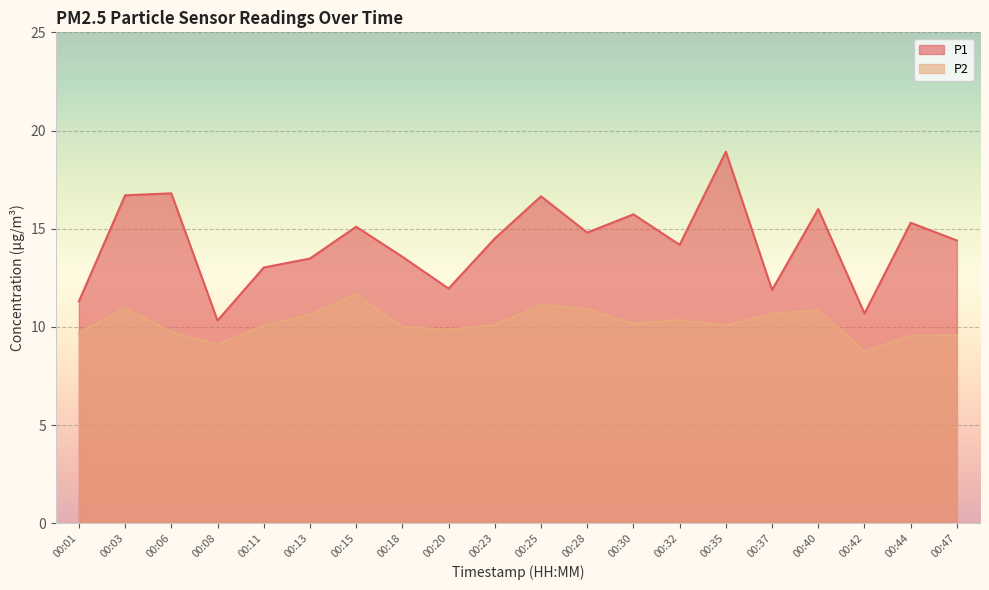

True or false: P1 and P2 intersect in this chart.

False